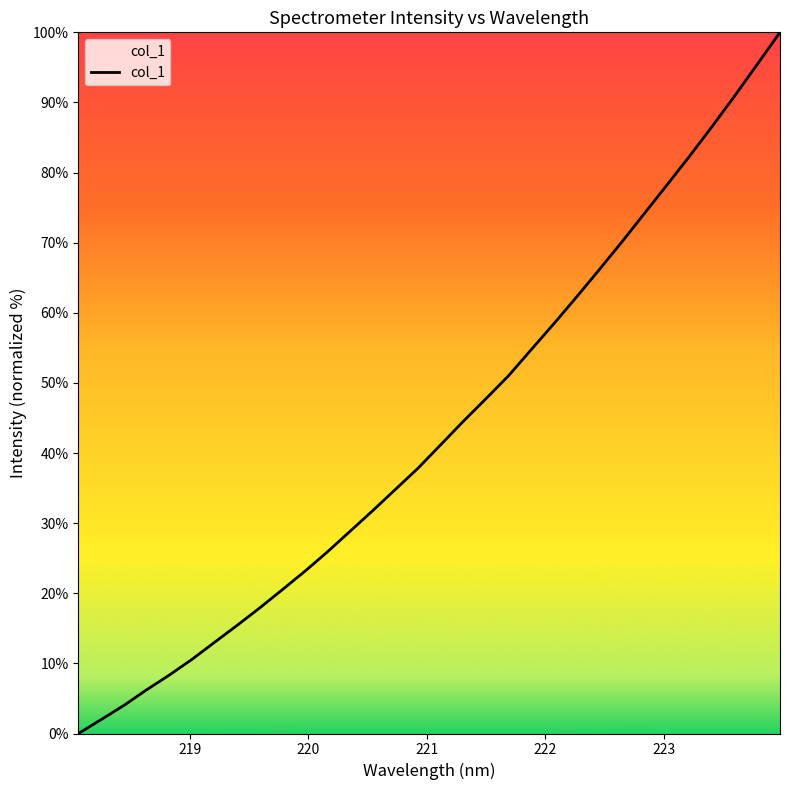

What is the greatest value displayed?

100.0